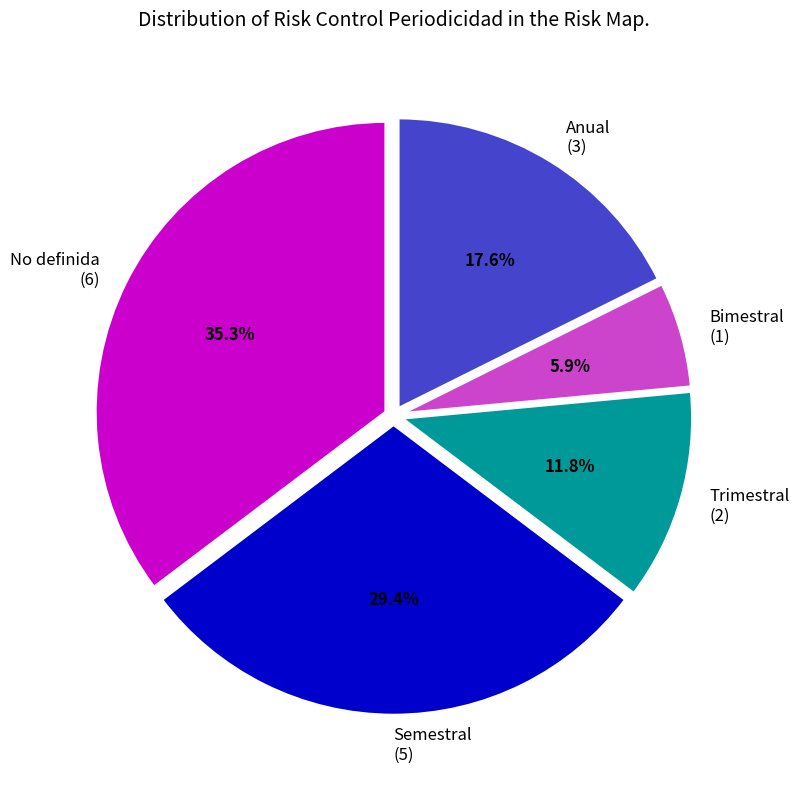

True or false: Trimestral accounts for 12% of the total.

True